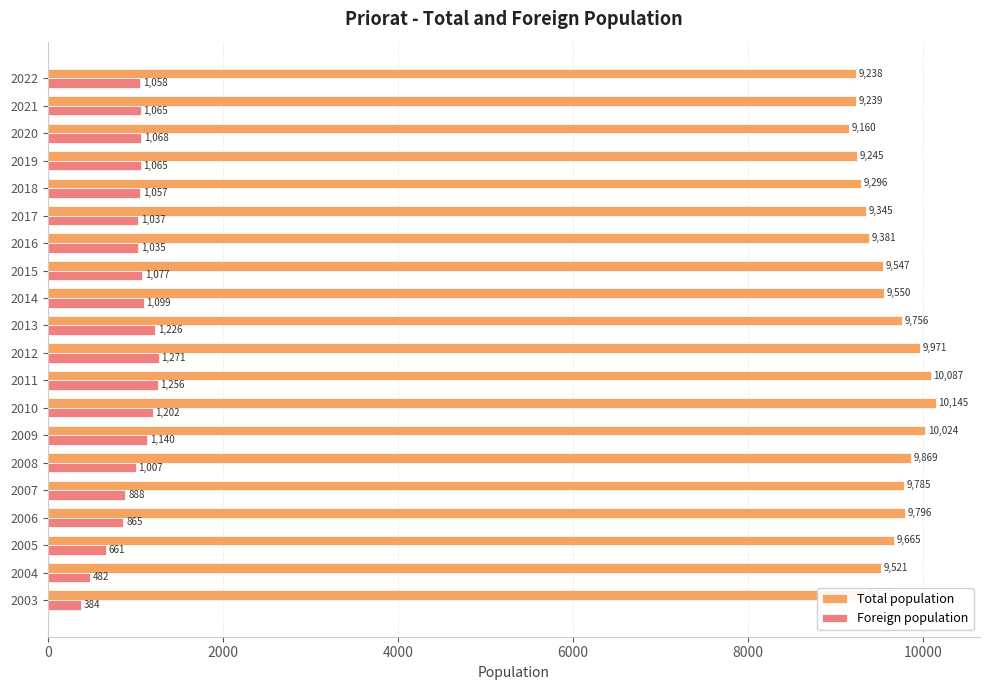

How many distinct data groups are displayed?

2